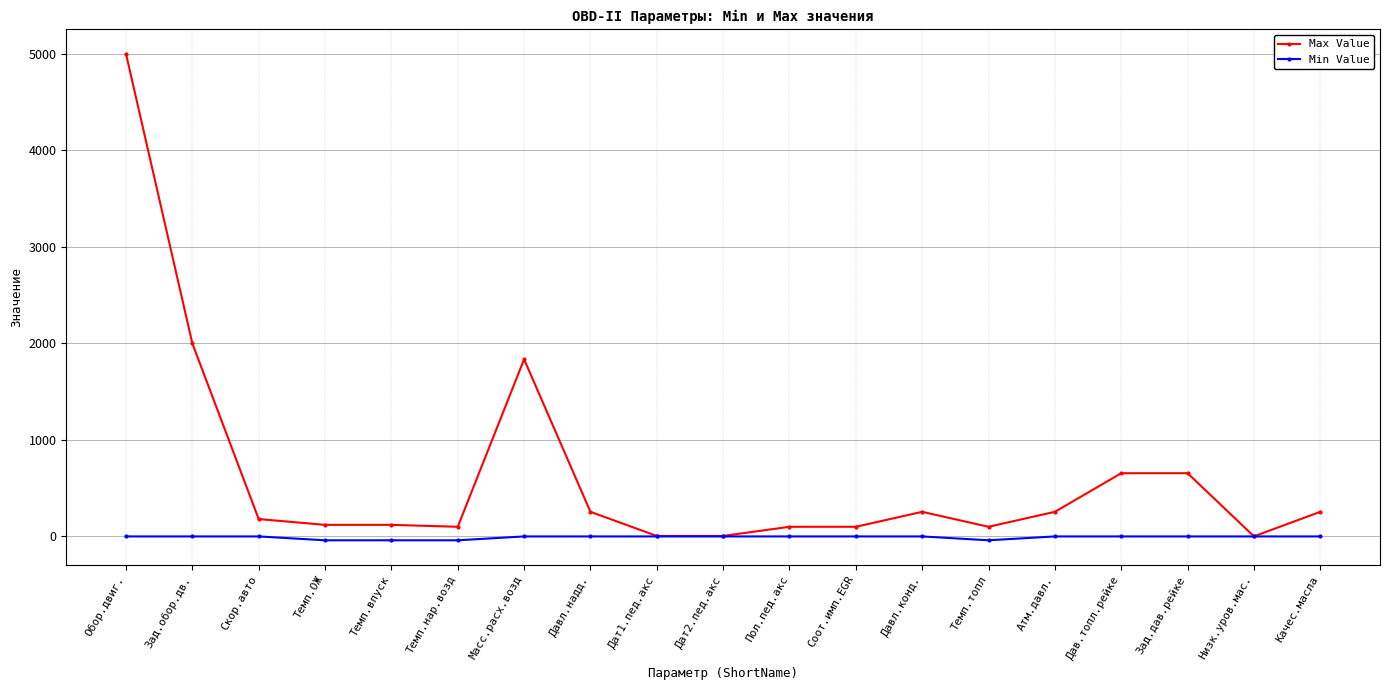

At which category is the sum across all series the highest?

Обор.двиг.